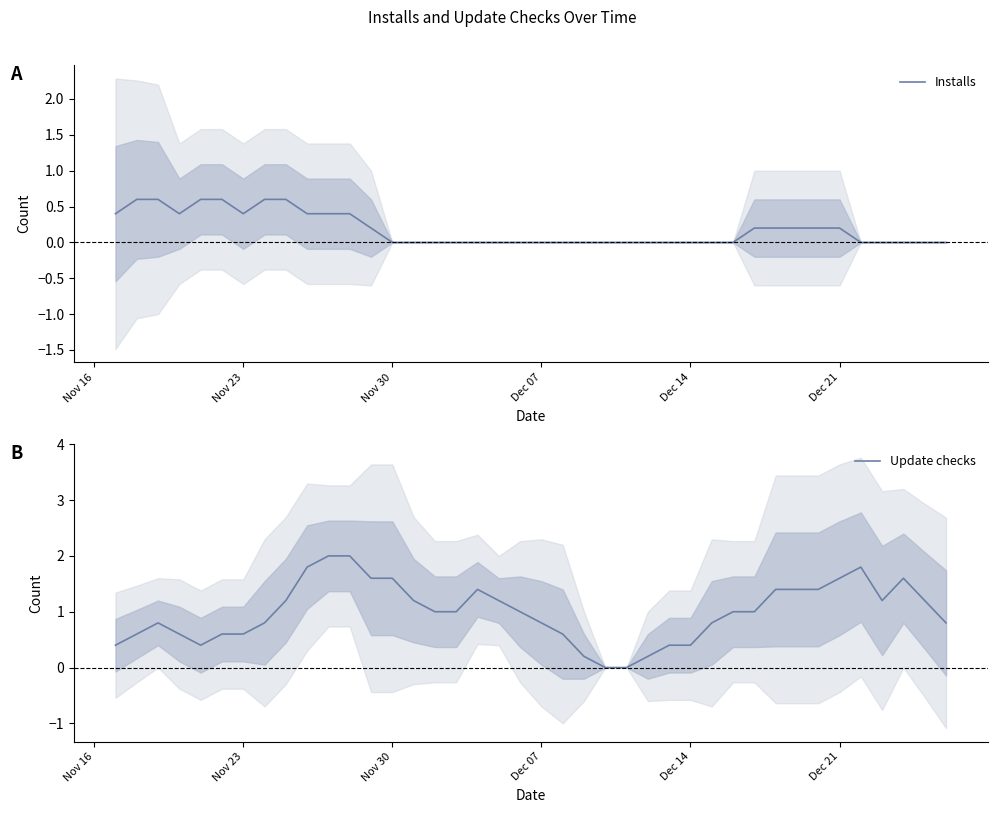

How many times do Installs and Update checks cross each other?

1